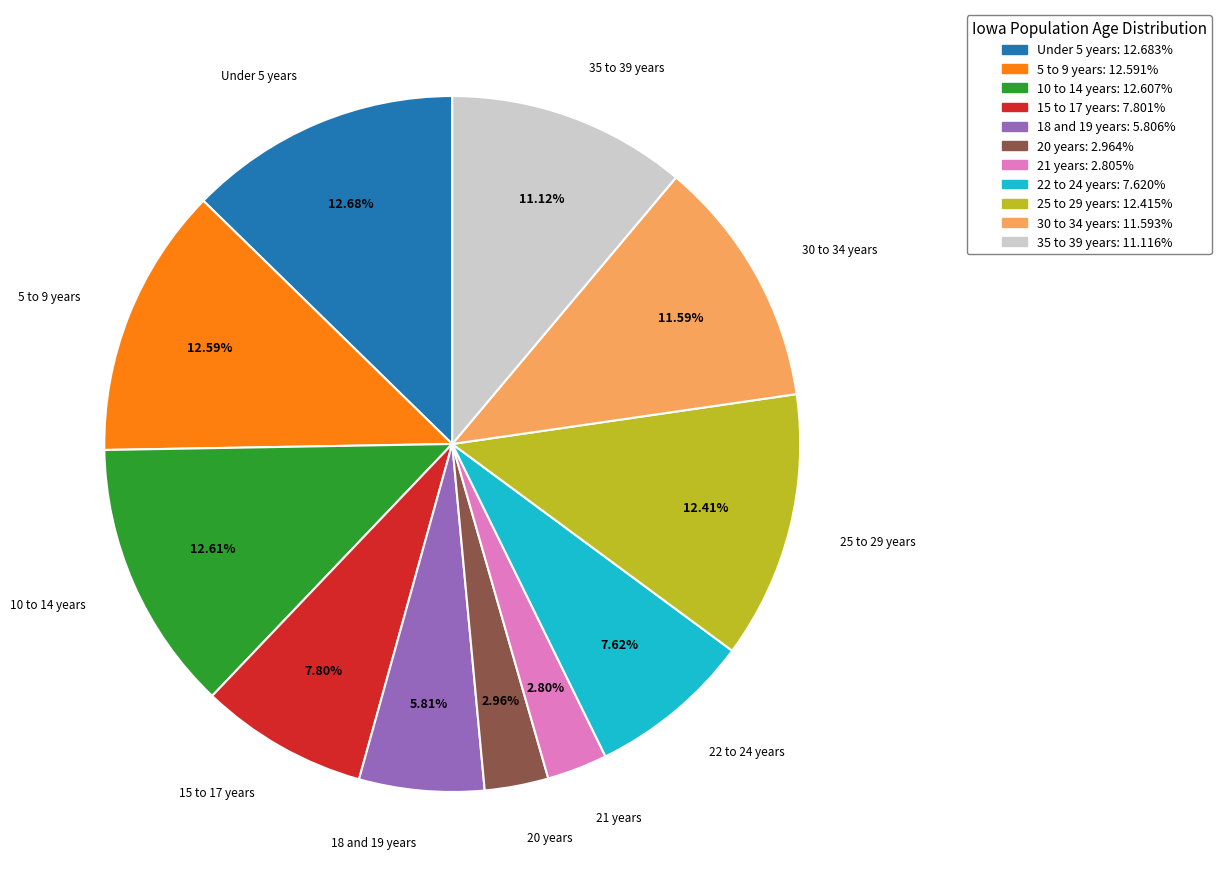

To the nearest percent, what is the difference between the largest and smallest slice percentages?

10%